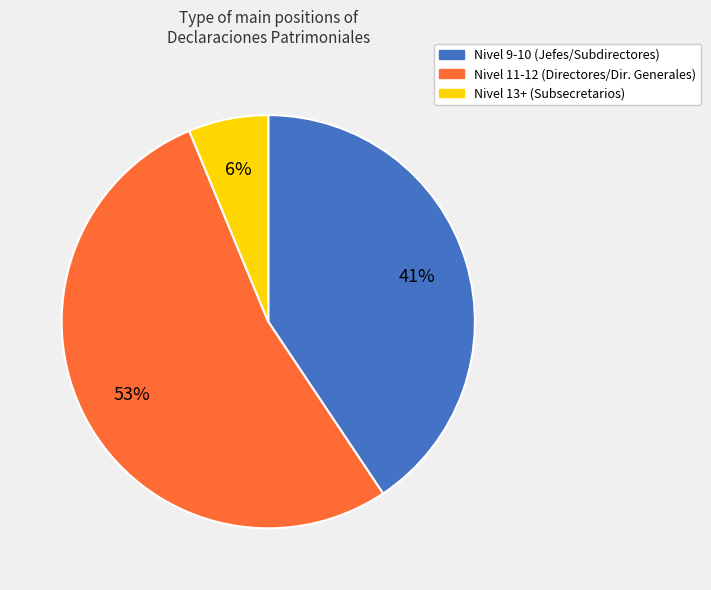

Does any single category account for the majority?

Yes